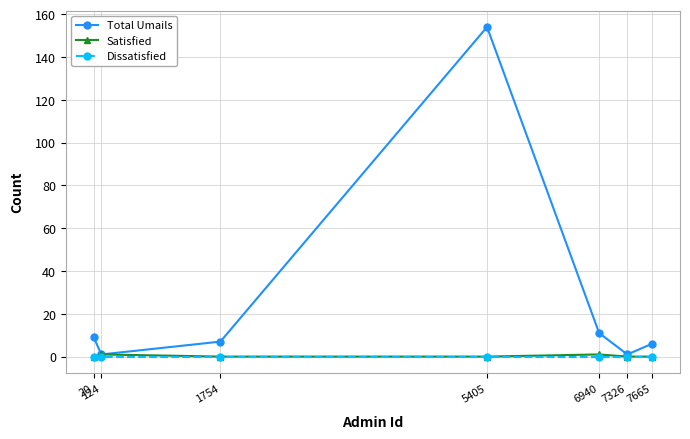

Count the number of data series in this chart.

3